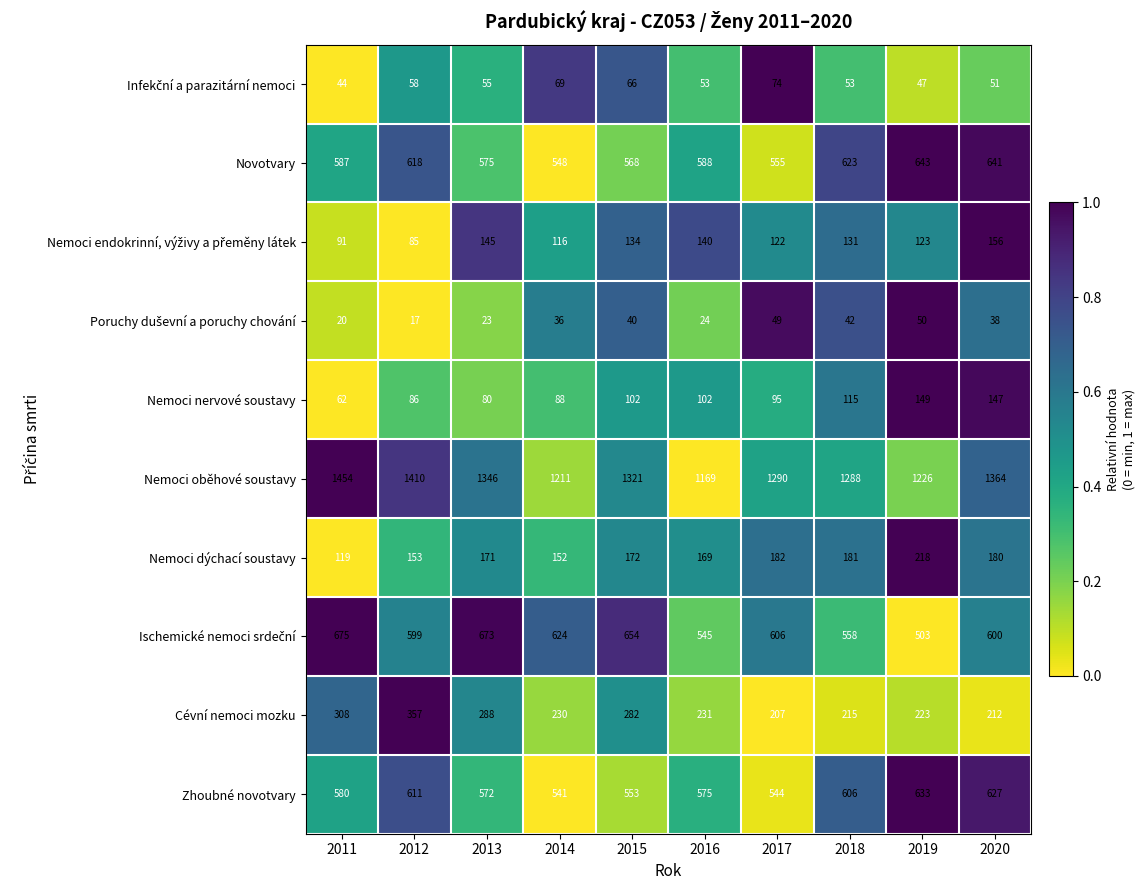

Rank the categories by Zhoubné novotvary value from highest to lowest.

2019, 2020, 2012, 2018, 2011, 2016, 2013, 2015, 2017, 2014